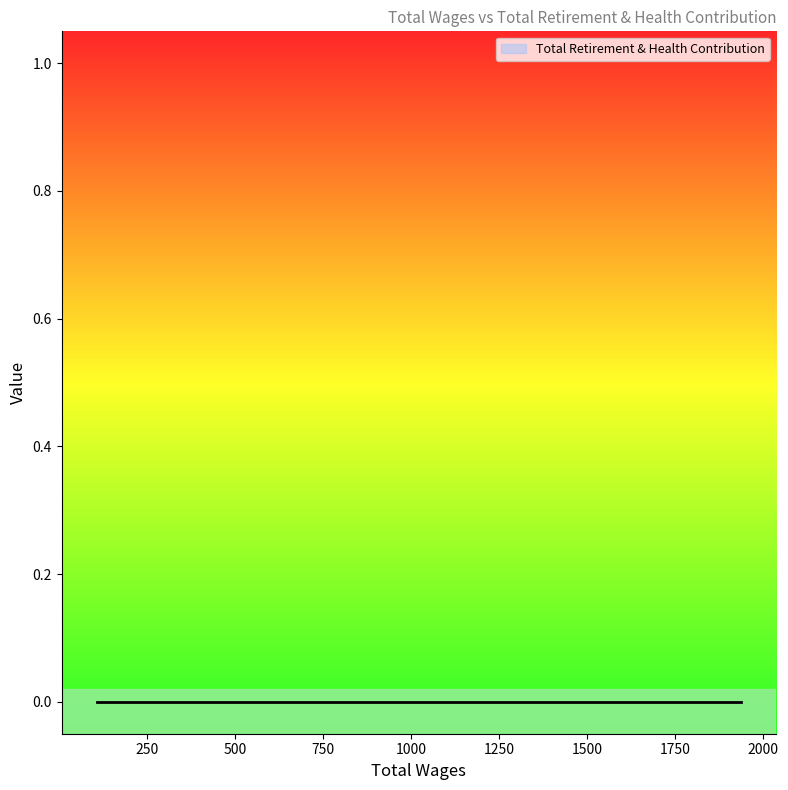

The Total Wages series shows 2961 at 1722.0. True or false?

False